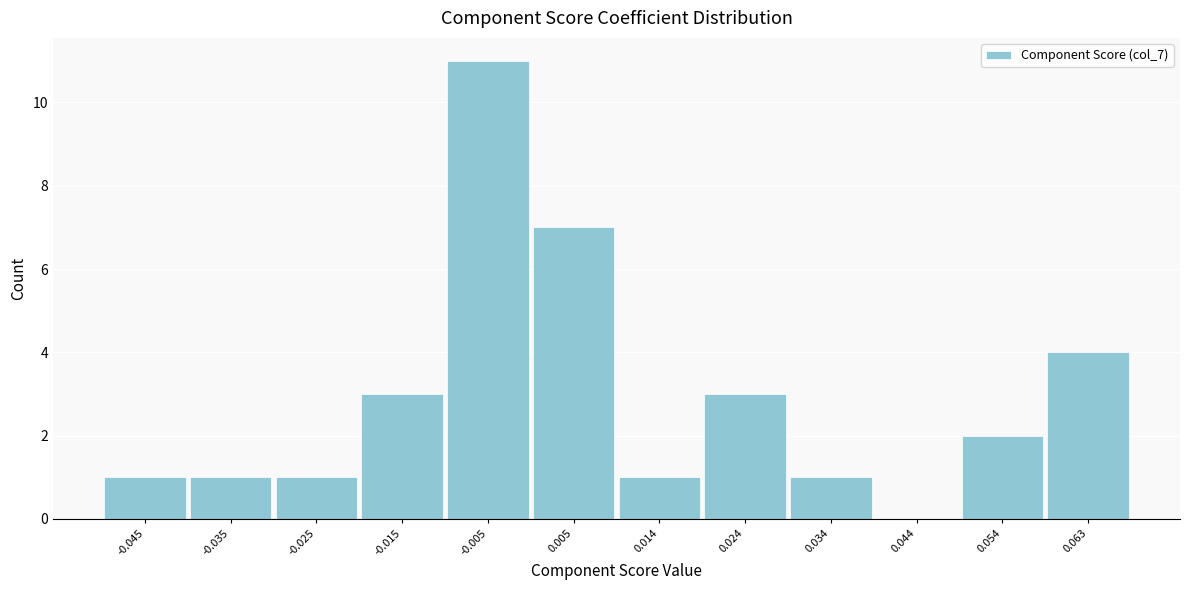

Reading left to right, list every bar in this chart as the range it spans on the x-axis followed by its height. Neither the bar edges nor the heights are printed on the chart, so give them approximately, as read against the axes.

-0.049 to -0.040: 1
-0.040 to -0.030: 1
-0.030 to -0.020: 1
-0.020 to -0.010: 3
-0.010 to 0.000: 11
0.000 to 0.009: 7
0.009 to 0.019: 1
0.019 to 0.029: 3
0.029 to 0.039: 1
0.039 to 0.049: 0
0.049 to 0.059: 2
0.059 to 0.068: 4